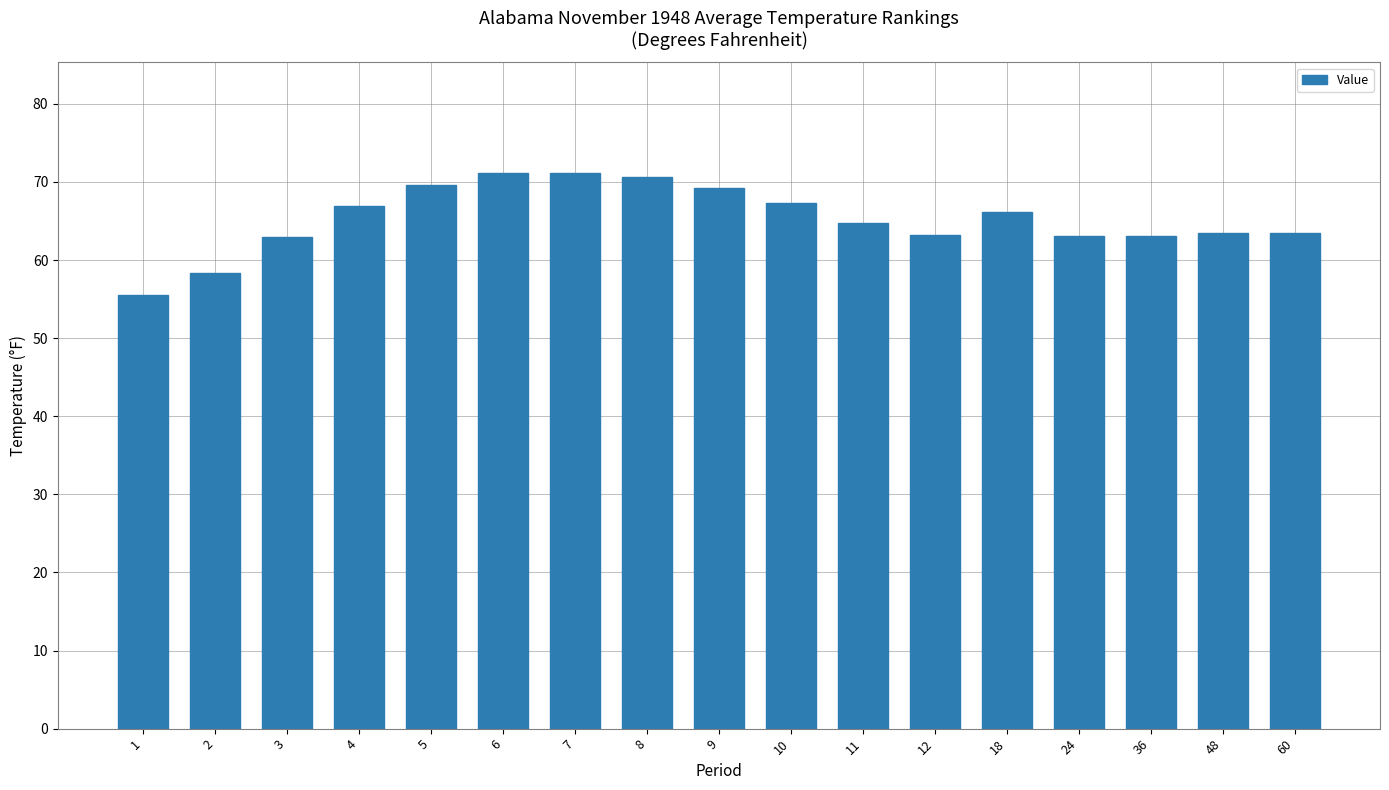

What is the smallest value displayed?

55.5